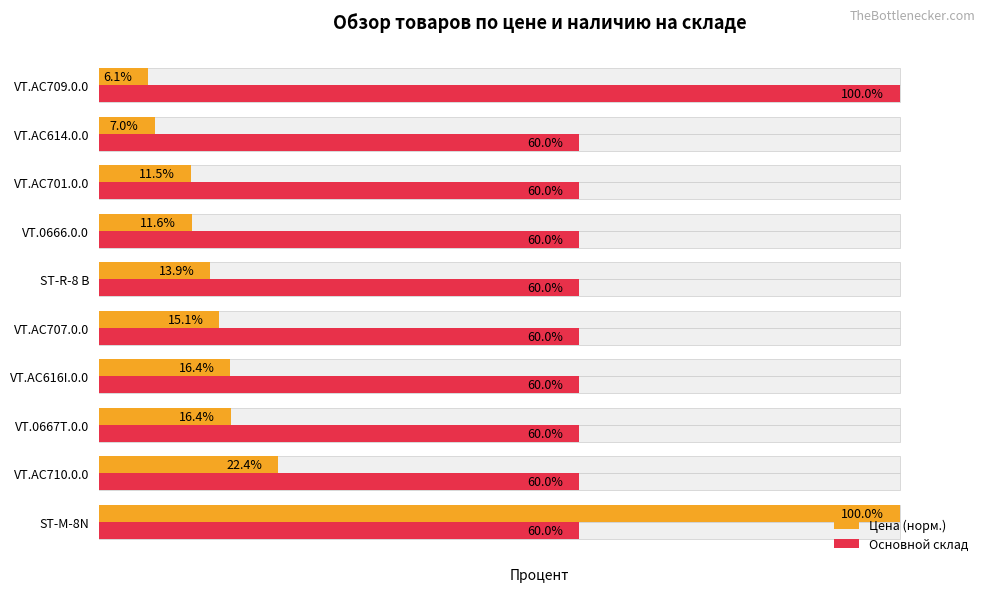

Is the value of Цена (норм.) at ST-R-8 B greater than the value of Основной склад at VT.AC710.0.0?

No